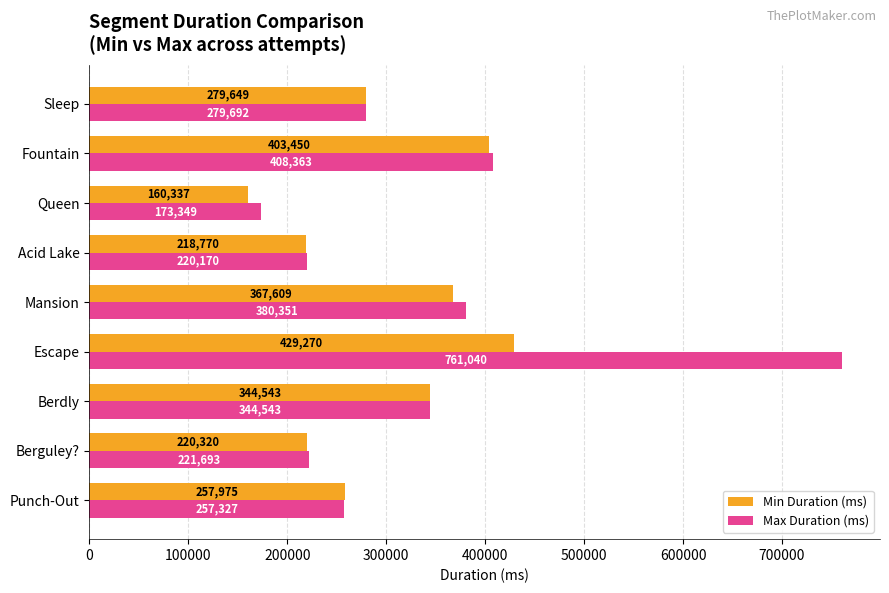

At which category is the sum across all series the highest?

Escape